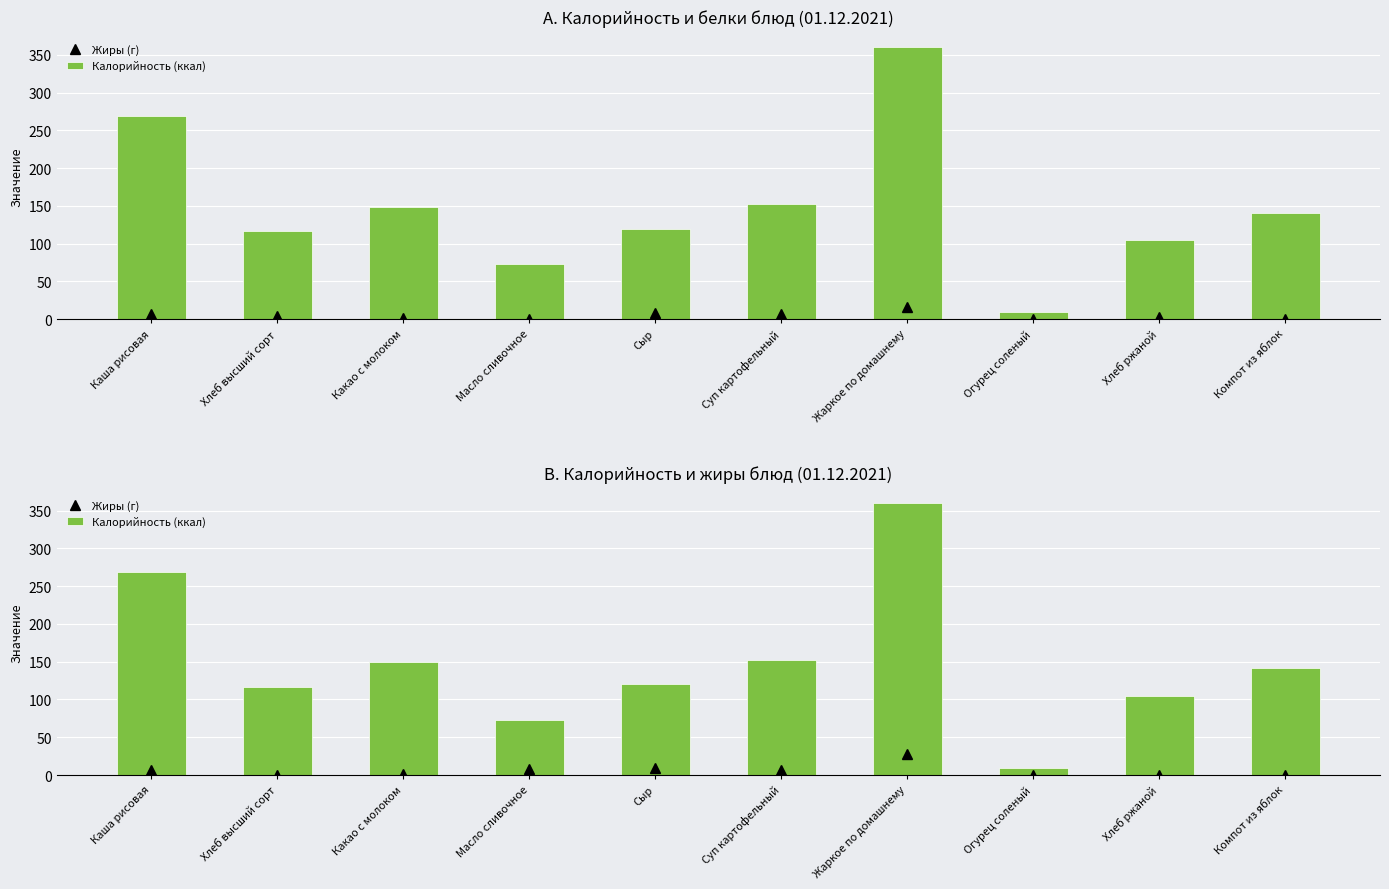

What are all the series names shown in the legend?

Жиры (г), Калорийность (ккал)